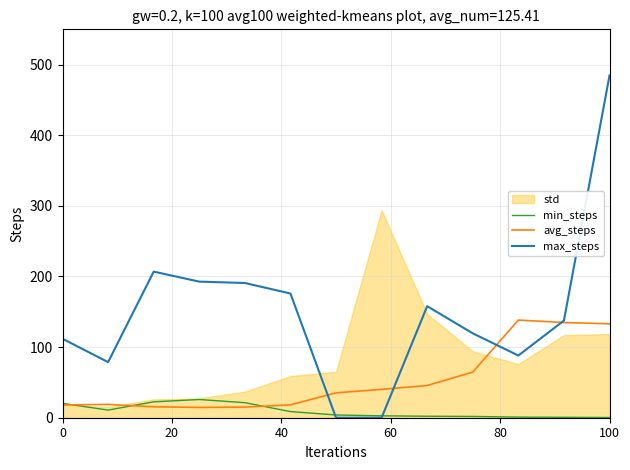

How many interior local peaks does the min_steps series have?

1